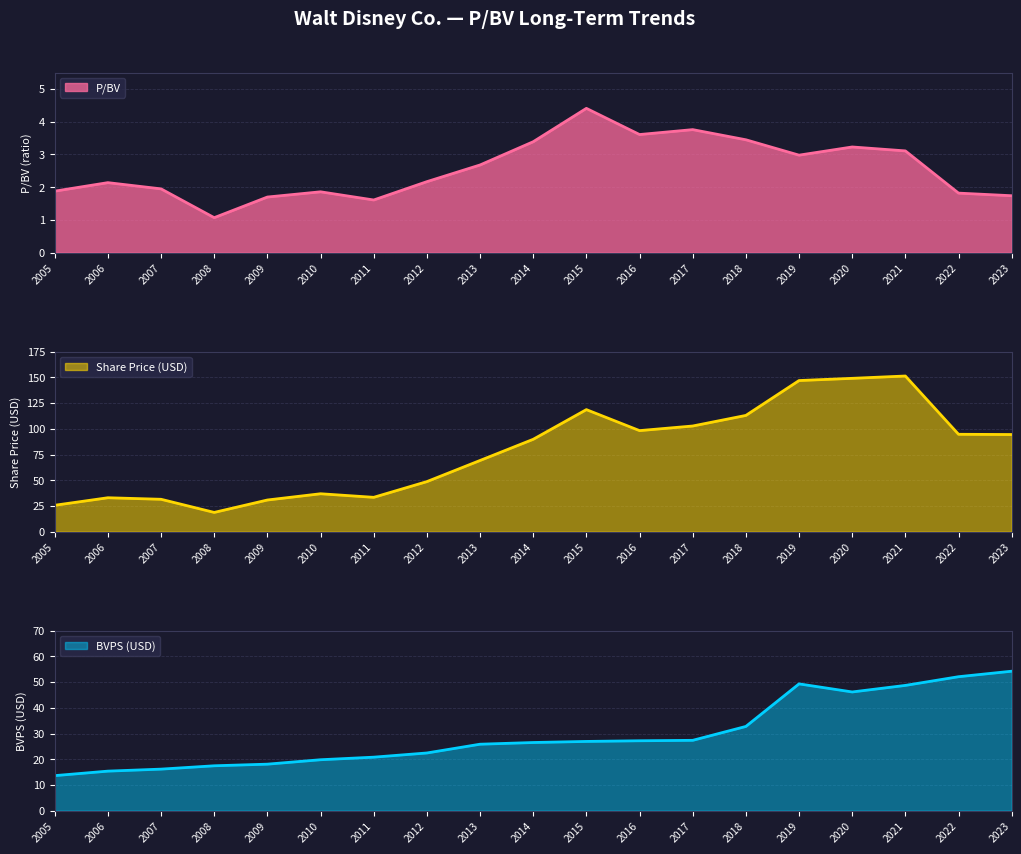

Which series has the widest spread of values?

Share Price (USD)